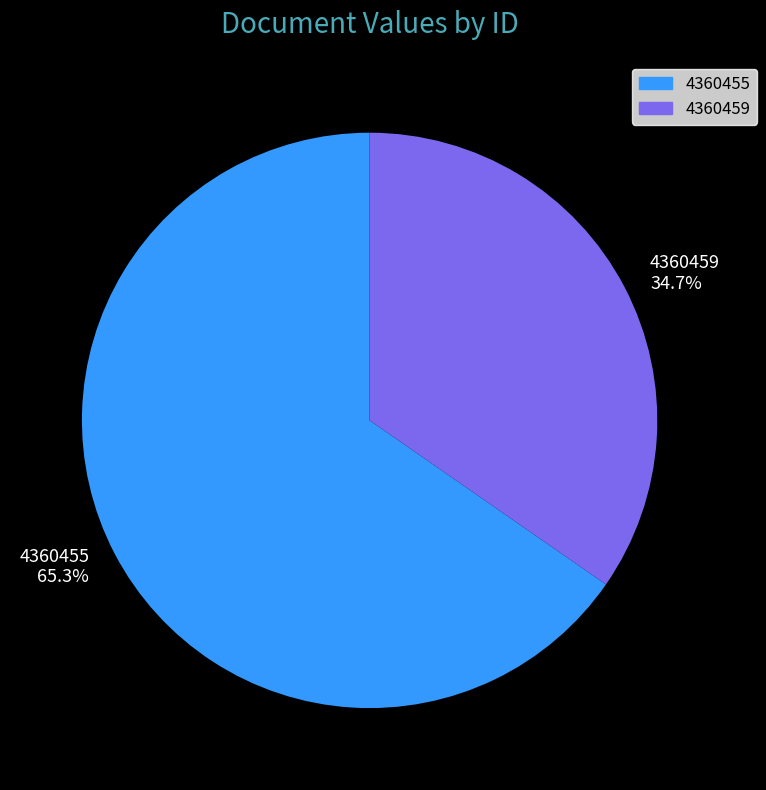

Is there any slice that represents more than half of the pie?

Yes